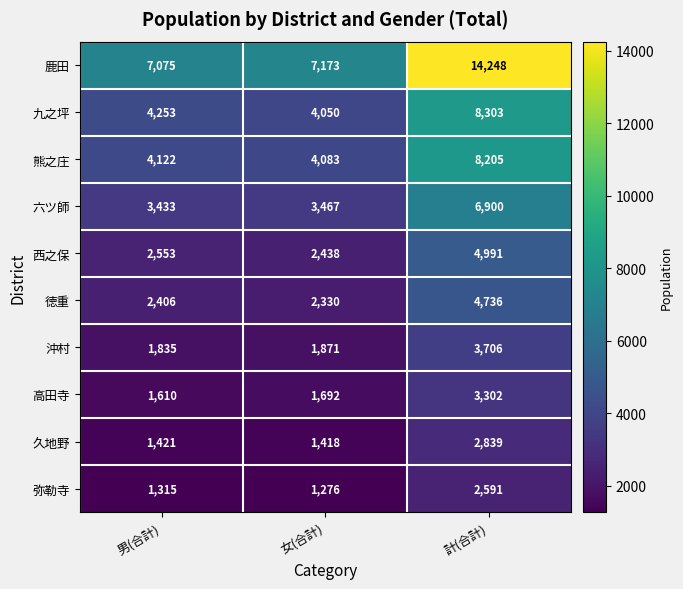

What is the minimum value for 久地野?

1418